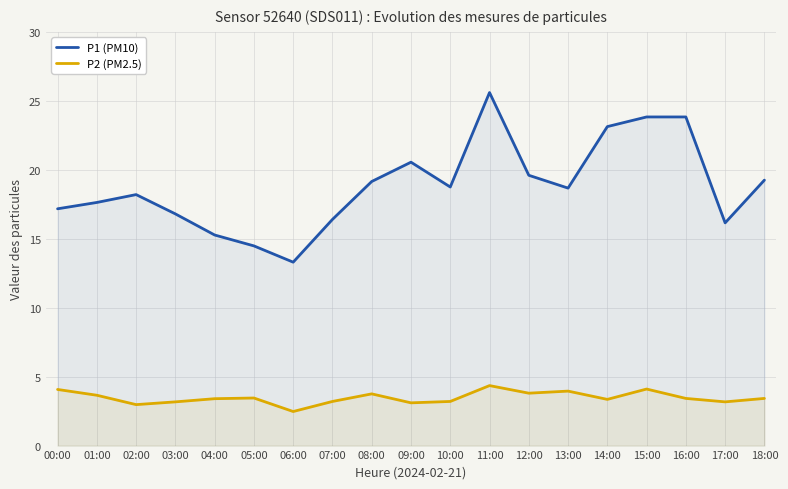

Reading left to right, extract all data points from this chart.

P1 (PM10): 00:00=17.2	01:00=17.6	02:00=18.2	03:00=16.8	04:00=15.3	05:00=14.5	06:00=13.3	07:00=16.4	08:00=19.1	09:00=20.6	10:00=18.8	11:00=25.6	12:00=19.6	13:00=18.7	14:00=23.1	15:00=23.8	16:00=23.8	17:00=16.1	18:00=19.2
P2 (PM2.5): 00:00=4.1	01:00=3.6	02:00=3.0	03:00=3.2	04:00=3.4	05:00=3.5	06:00=2.5	07:00=3.2	08:00=3.8	09:00=3.1	10:00=3.2	11:00=4.3	12:00=3.8	13:00=4.0	14:00=3.4	15:00=4.1	16:00=3.4	17:00=3.2	18:00=3.4